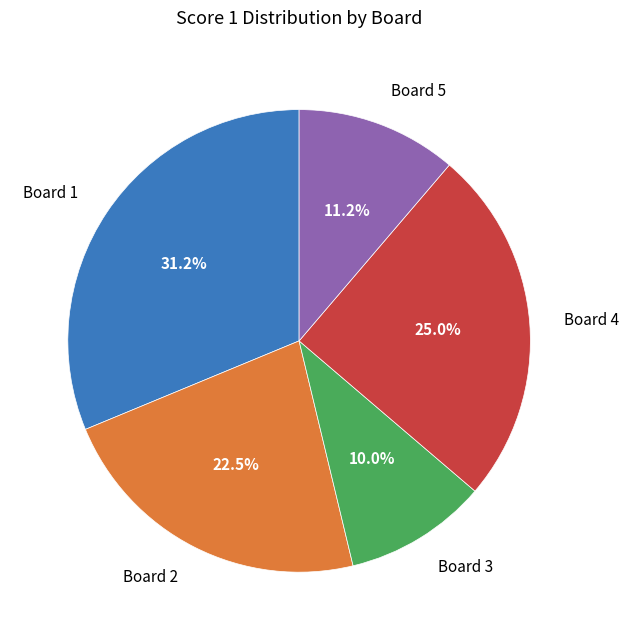

Which has a higher value, Board 3 or Board 2?

Board 2